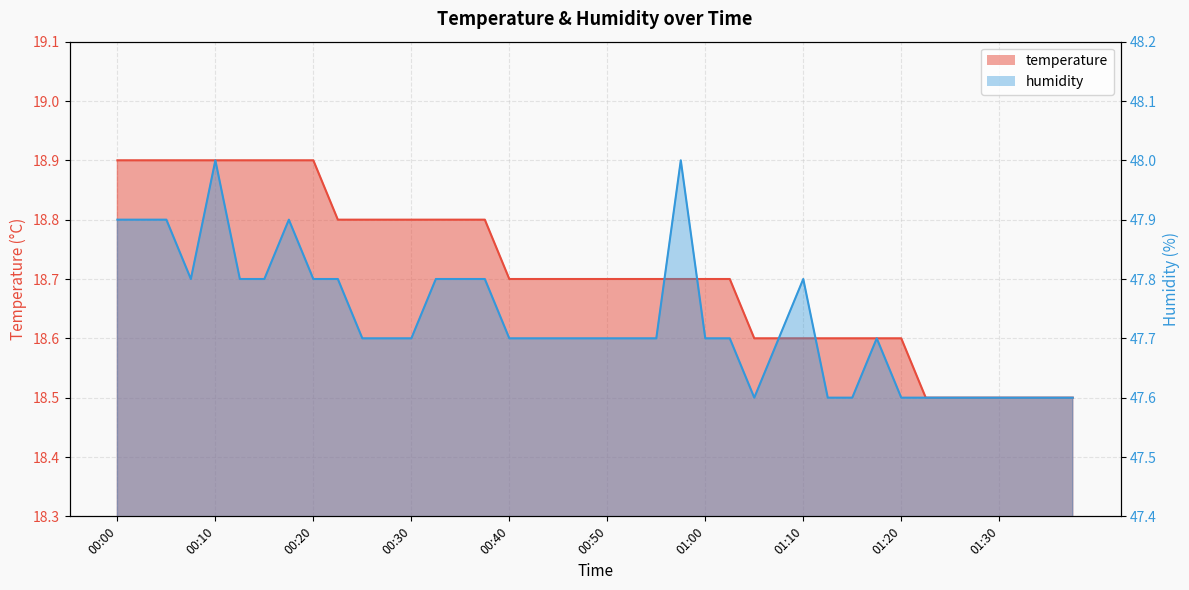

How many interior local valleys does the humidity series have?

2